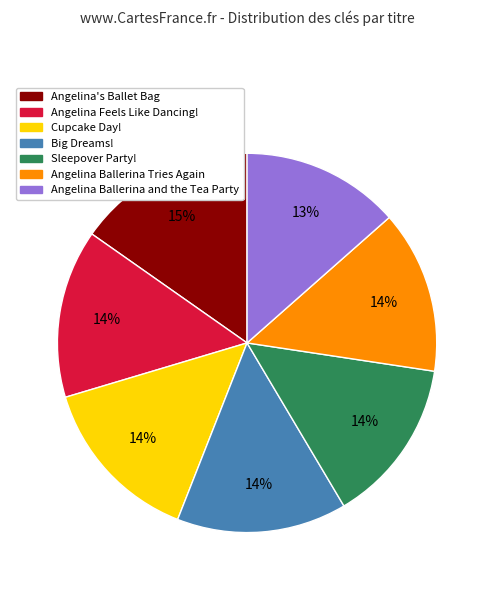

True or false: Angelina Feels Like Dancing! accounts for 25% of the total.

False